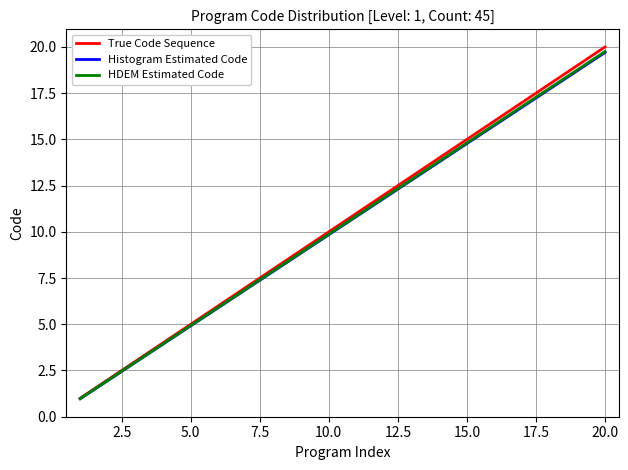

True or false: True Code Sequence has more than 1 points higher than both neighbors.

False